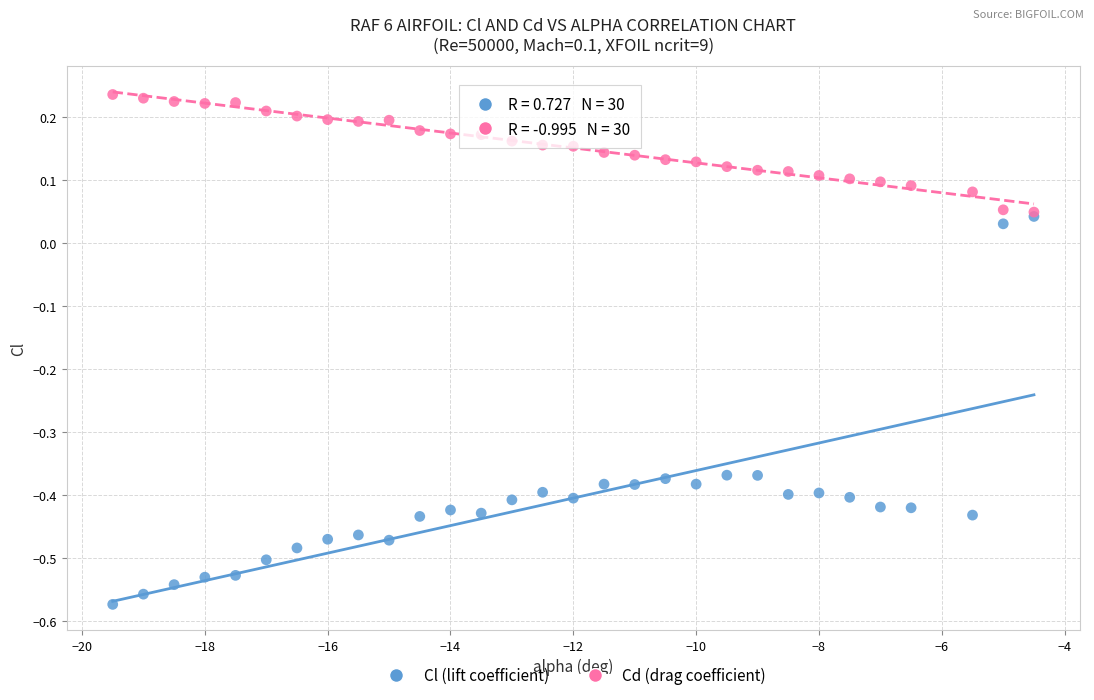

Which series contains the lowest Y value?

Cl (lift coefficient)